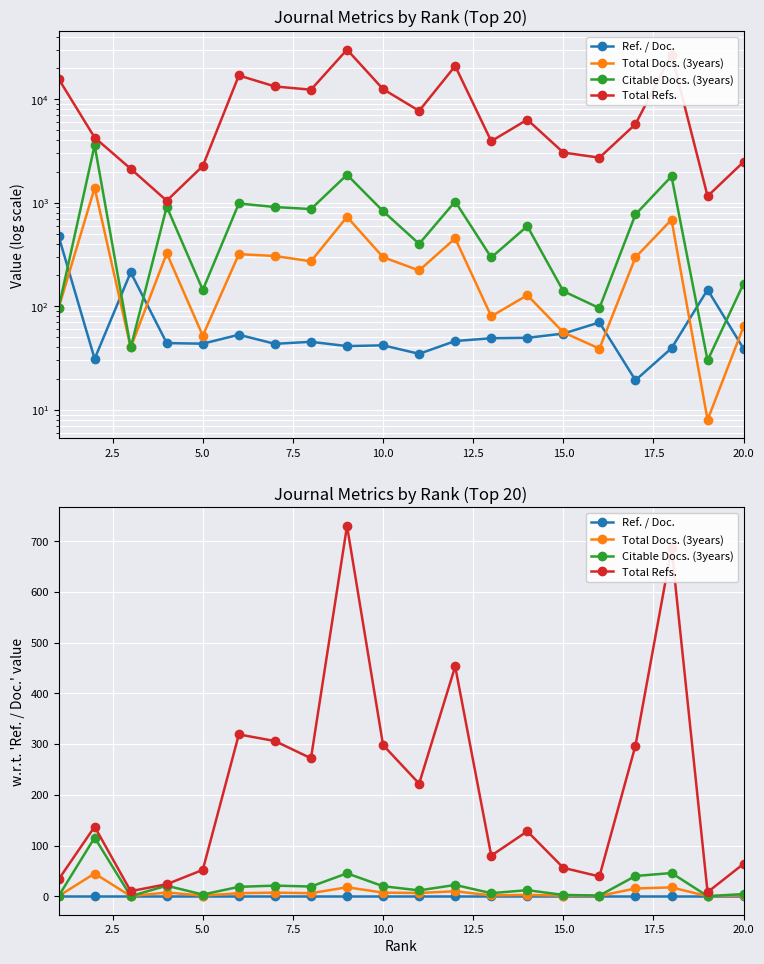

What is the value of the Total Docs. (3years) point at the 5th from the left?

1.2